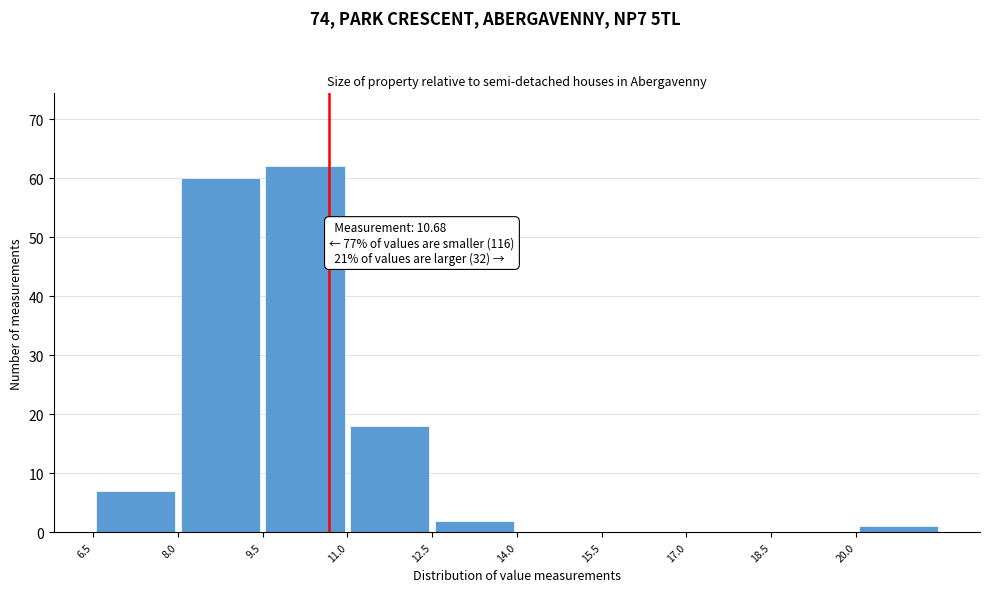

Over which range of the x-axis is the bar tallest?

9.5 to 11.0